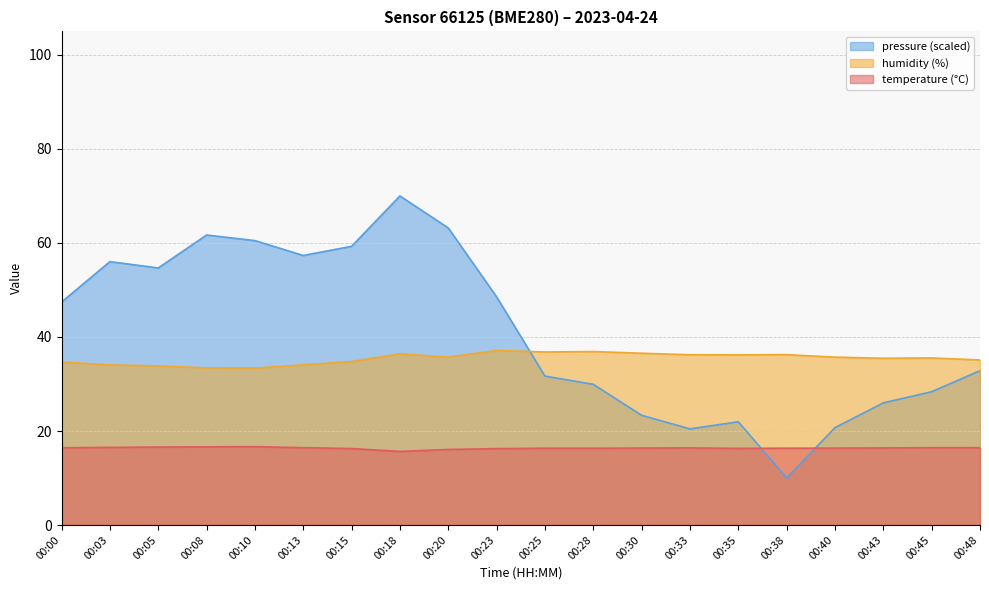

Reading right to left, list all the values displayed in this chart.

temperature: 16.5	16.4	16.4	16.4	16.3	16.3	16.4	16.4	16.3	16.3	16.2	16.1	15.7	16.3	16.4	16.7	16.6	16.6	16.5	16.4
humidity: 35.1	35.5	35.5	35.7	36.2	36.2	36.2	36.5	36.9	36.8	37.1	35.7	36.4	34.8	34.1	33.4	33.4	33.8	34.1	34.7
pressure_norm: 32.8	28.4	26.0	20.7	10.0	22.0	20.5	23.3	29.9	31.7	48.5	63.2	70.0	59.3	57.3	60.5	61.7	54.7	56.0	47.4